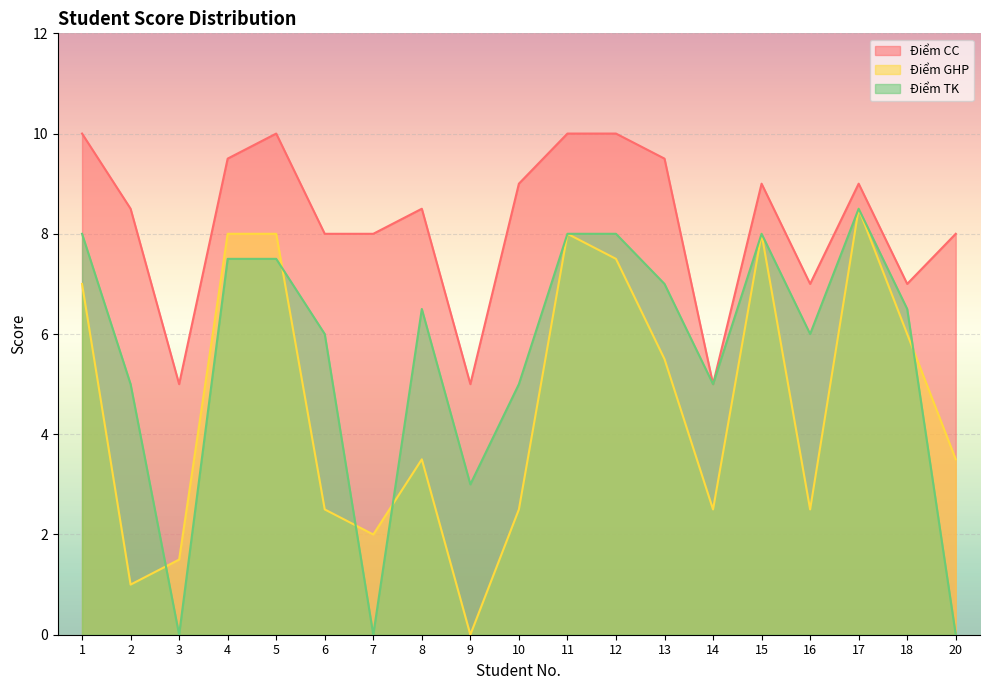

Rank the categories by Điểm CC value from highest to lowest.

1, 5, 11, 12, 4, 13, 10, 15, 17, 2, 8, 6, 7, 20, 16, 18, 3, 9, 14